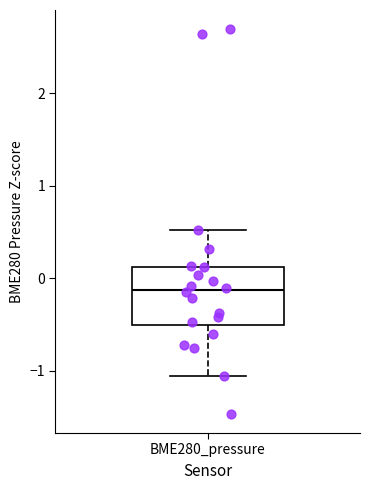

Where is the lower edge of the box for BME280_pressure on the y-axis? The values are not printed on the chart, so give them approximately, as read against the axis.

-0.5